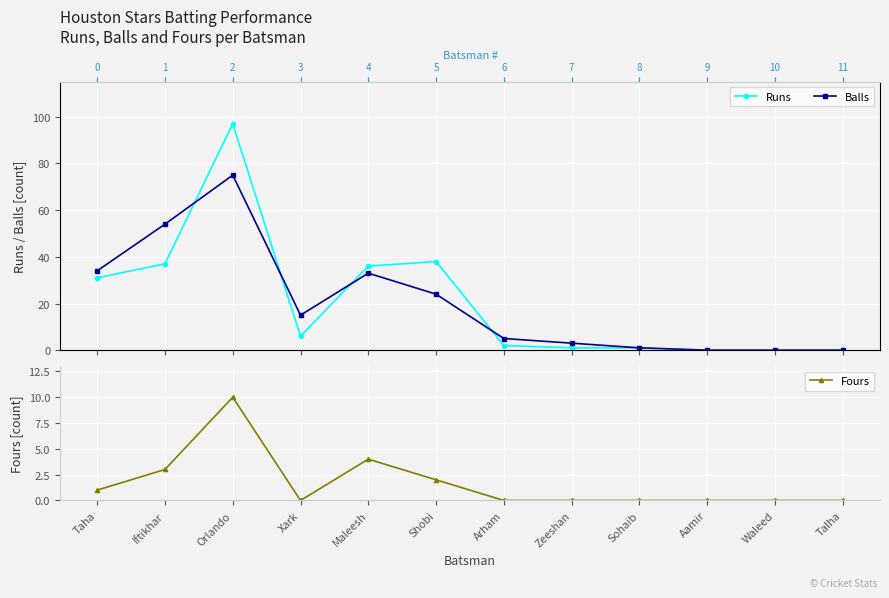

Count the number of data series in this chart.

3